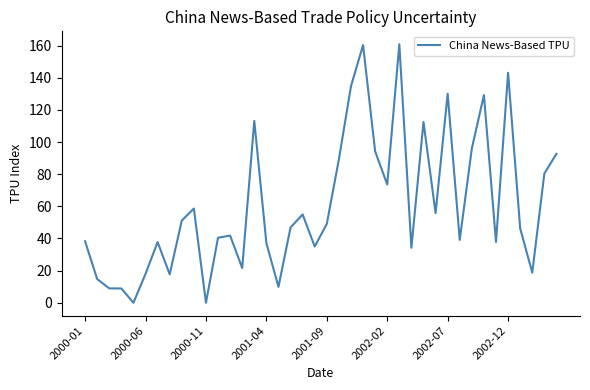

What is the maximum value shown in the chart?

160.8